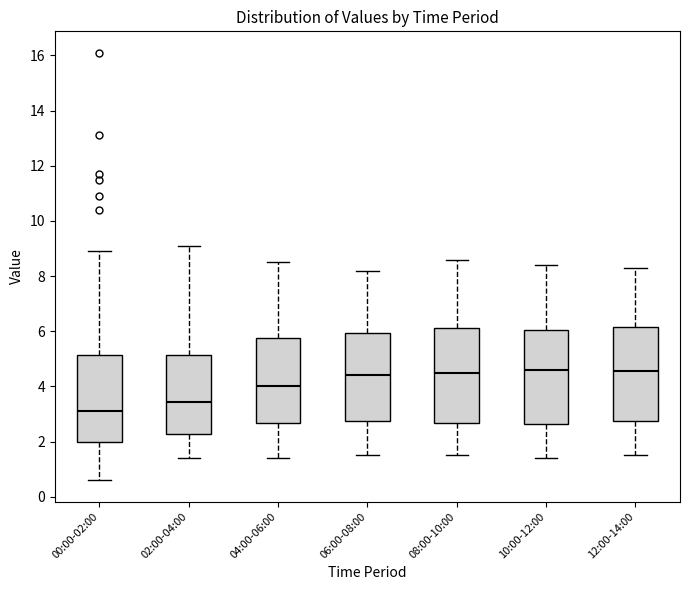

Where does the upper whisker of the box for 02:00-04:00 end on the y-axis? The values are not printed on the chart, so give them approximately, as read against the axis.

9.2